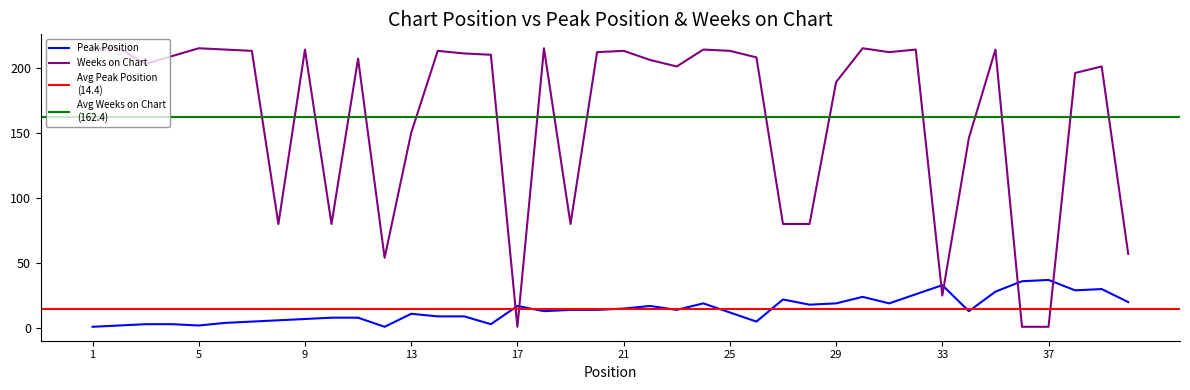

List the series in order of their overall mean, highest first.

Weeks on Chart, Peak Position